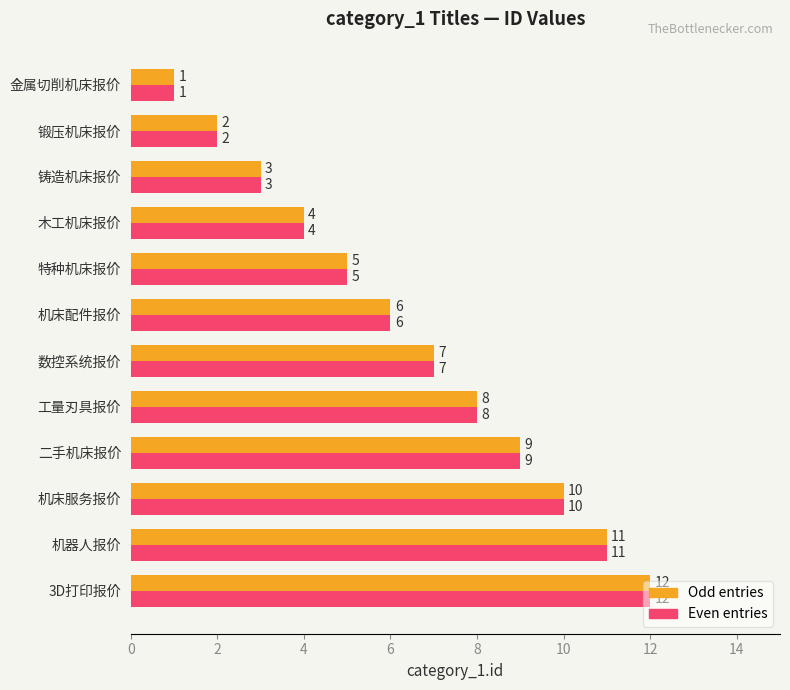

What is the greatest value displayed?

12